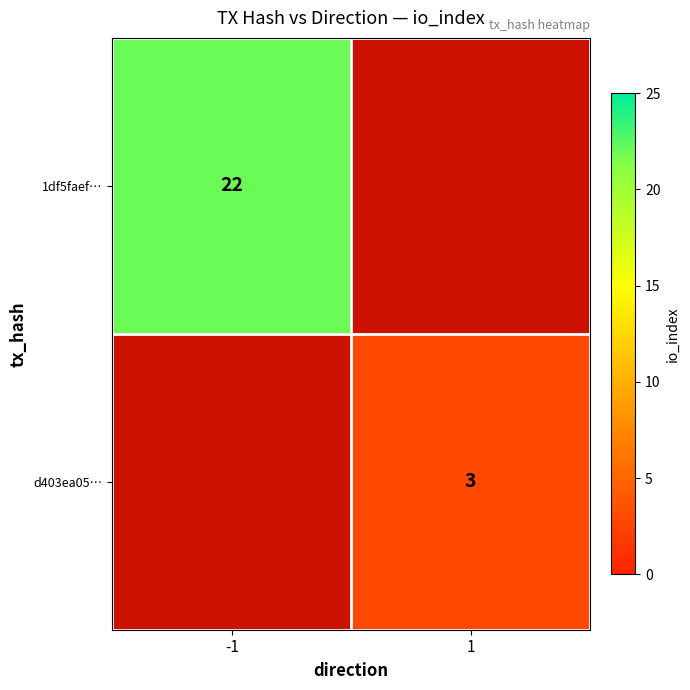

The 1df5faef… series shows 11 at -1. True or false?

False